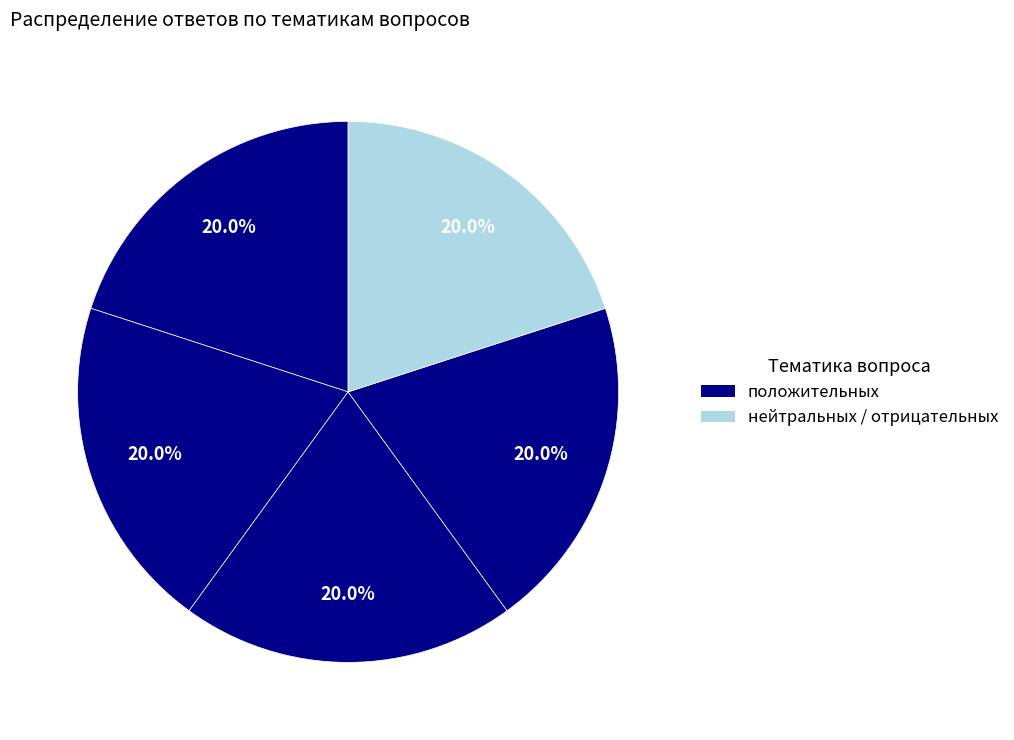

How many segments does this pie chart have?

5